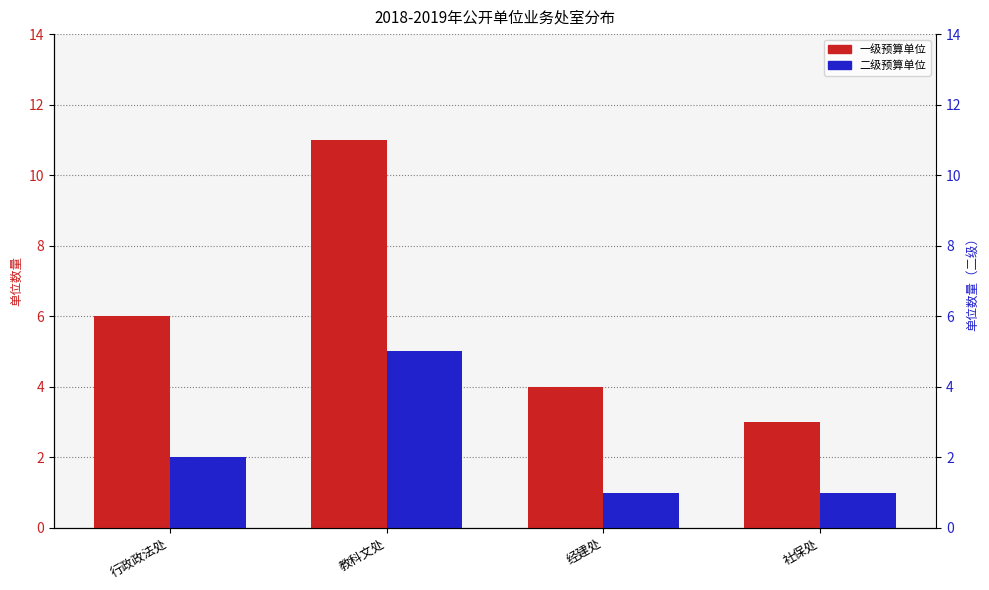

What is the difference between the second highest and second lowest values in the 二级 series?

1